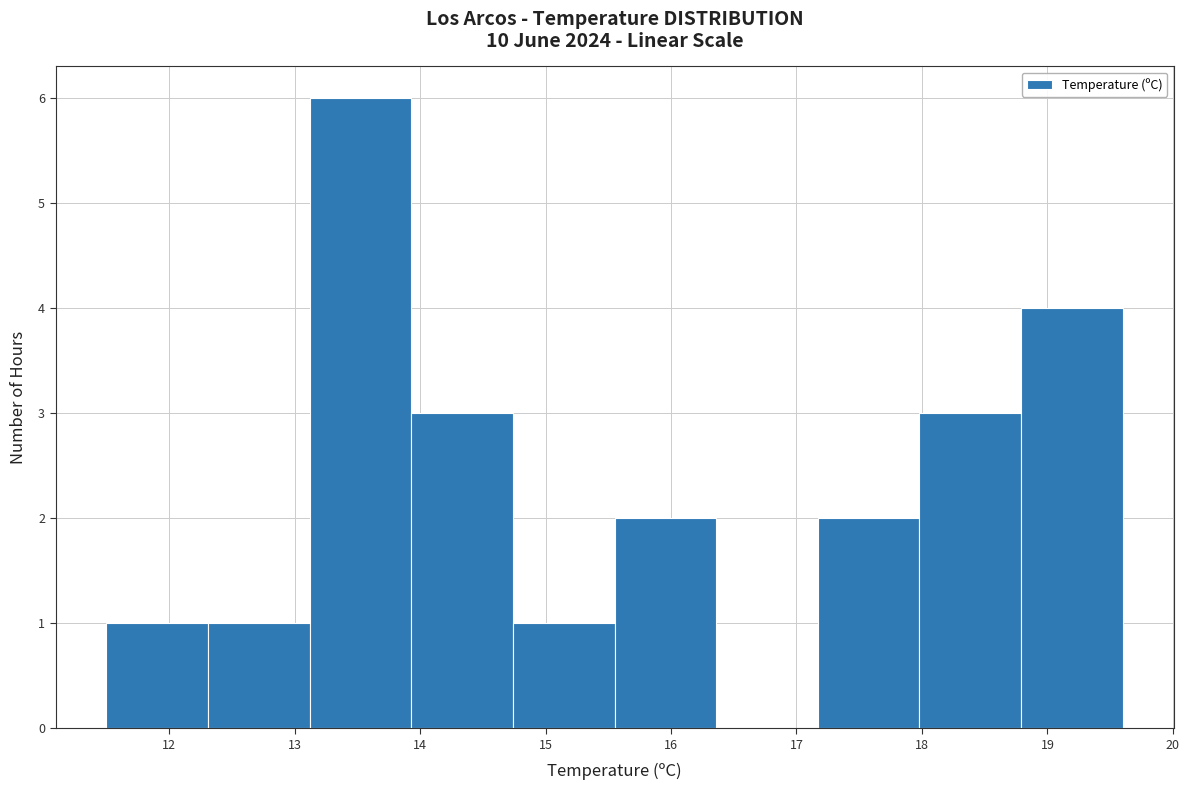

How tall is the bar that spans 17.98 to 18.79 on the x-axis? Neither the bar edges nor the heights are printed on the chart, so give them approximately, as read against the axes.

3